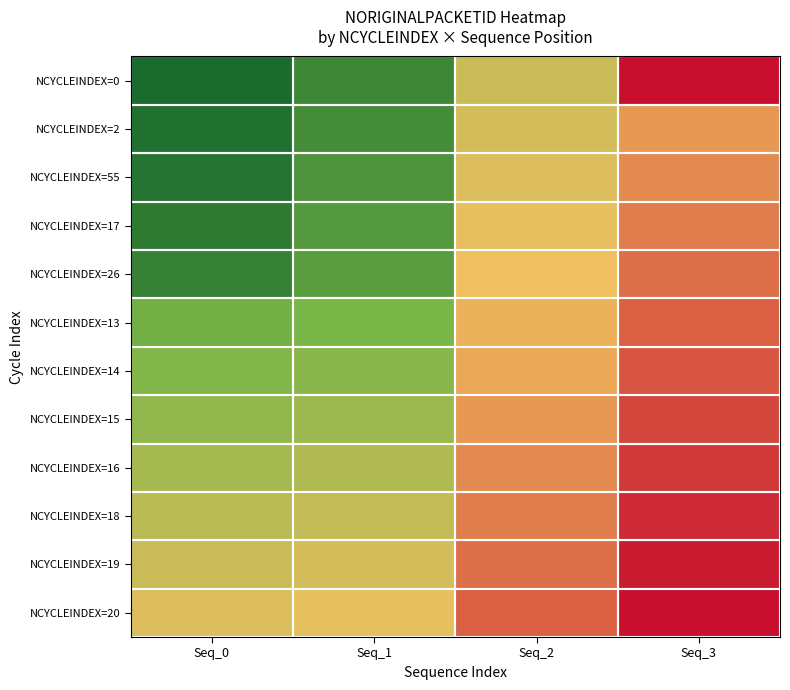

Reading left to right, extract all data points from this chart.

NCYCLEINDEX=0: Seq_0=23603180	Seq_1=23603194	Seq_2=23603242	Seq_3=23603291
NCYCLEINDEX=2: Seq_0=23603183	Seq_1=23603197	Seq_2=23603245	Seq_3=23603262
NCYCLEINDEX=55: Seq_0=23603185	Seq_1=23603200	Seq_2=23603248	Seq_3=23603265
NCYCLEINDEX=17: Seq_0=23603188	Seq_1=23603203	Seq_2=23603251	Seq_3=23603268
NCYCLEINDEX=26: Seq_0=23603191	Seq_1=23603205	Seq_2=23603254	Seq_3=23603271
NCYCLEINDEX=13: Seq_0=23603214	Seq_1=23603217	Seq_2=23603257	Seq_3=23603274
NCYCLEINDEX=14: Seq_0=23603220	Seq_1=23603222	Seq_2=23603259	Seq_3=23603276
NCYCLEINDEX=15: Seq_0=23603225	Seq_1=23603228	Seq_2=23603262	Seq_3=23603279
NCYCLEINDEX=16: Seq_0=23603231	Seq_1=23603234	Seq_2=23603265	Seq_3=23603282
NCYCLEINDEX=18: Seq_0=23603237	Seq_1=23603240	Seq_2=23603268	Seq_3=23603285
NCYCLEINDEX=19: Seq_0=23603242	Seq_1=23603245	Seq_2=23603271	Seq_3=23603288
NCYCLEINDEX=20: Seq_0=23603248	Seq_1=23603251	Seq_2=23603274	Seq_3=23603291